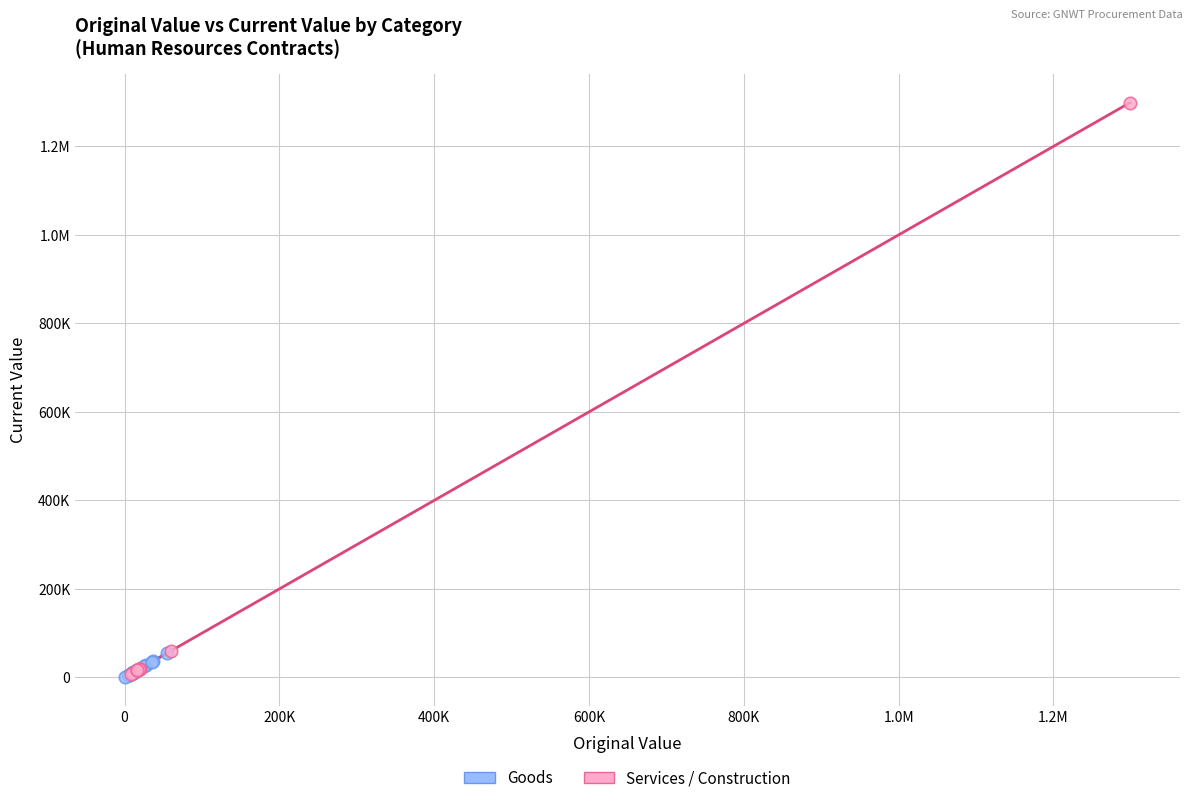

What are all the series names shown in the legend?

Goods, Services / Construction